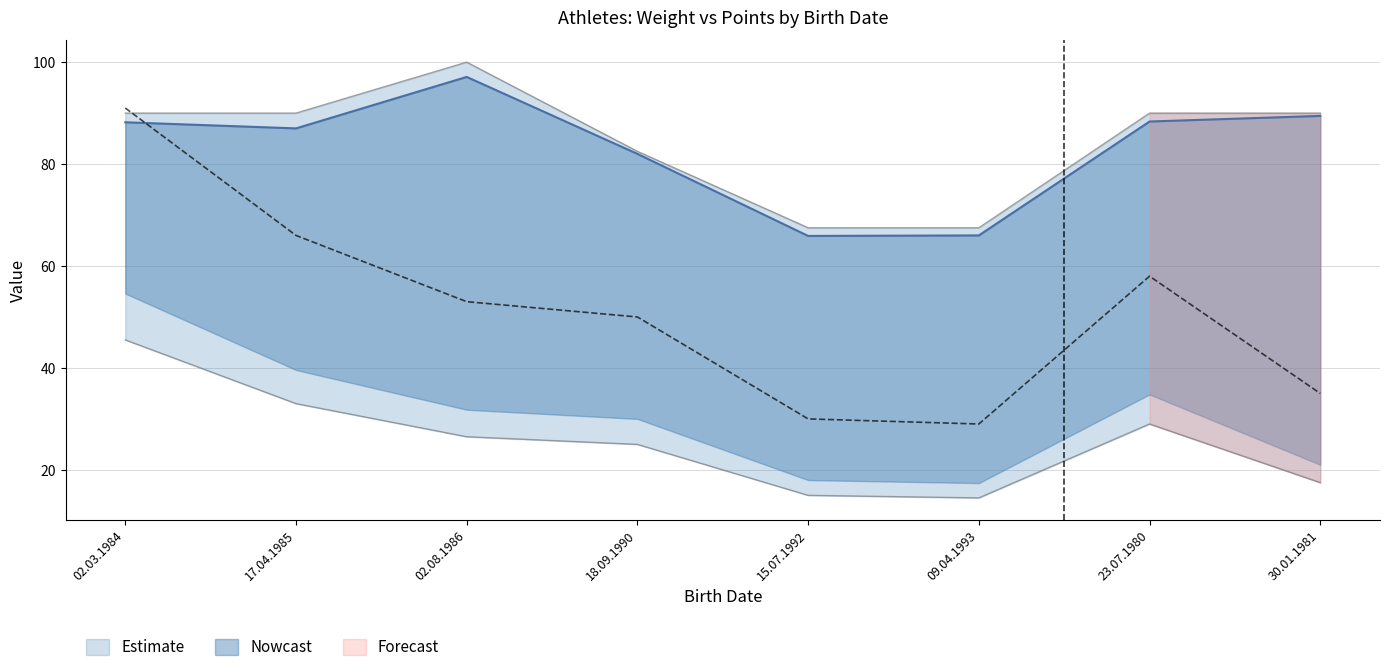

What is the maximum value for Вес?

100.0